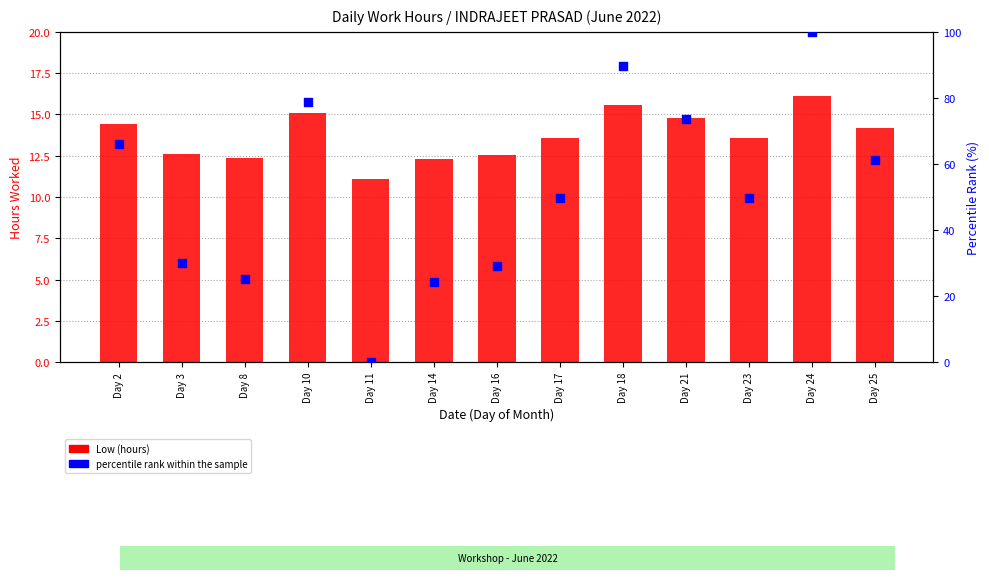

What is the total value across all series at Day 14?

36.6